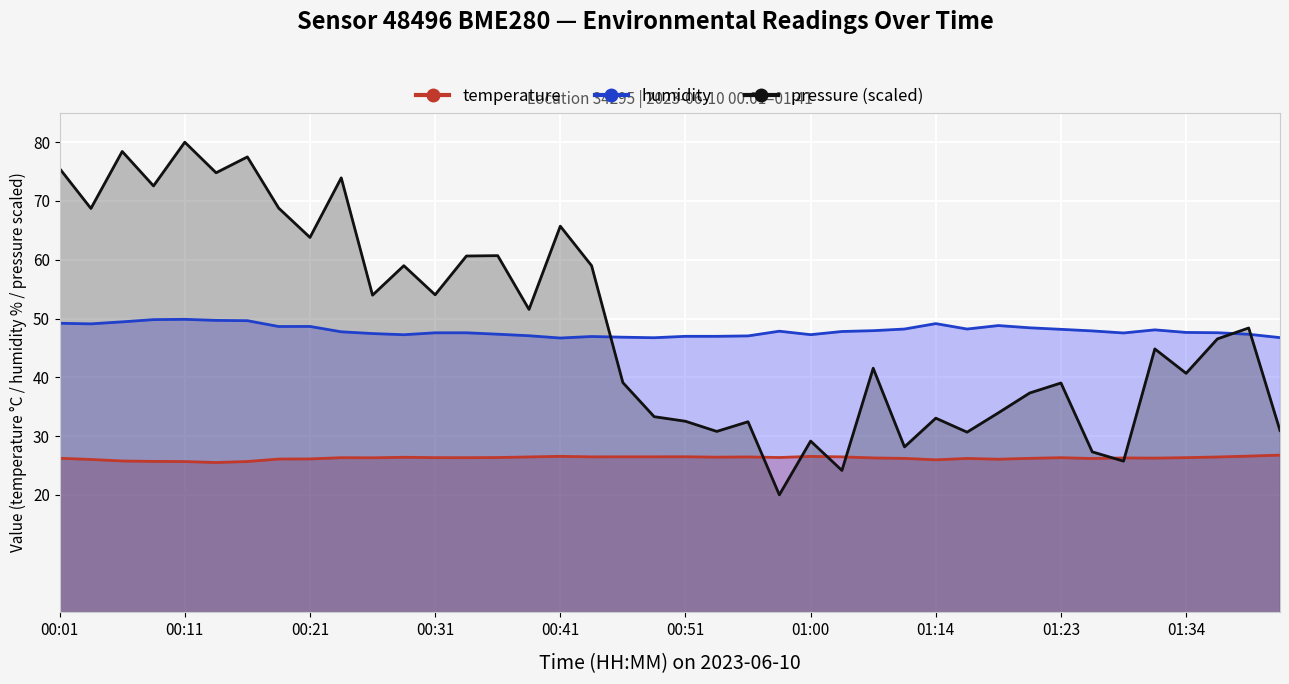

True or false: temperature and humidity intersect in this chart.

False